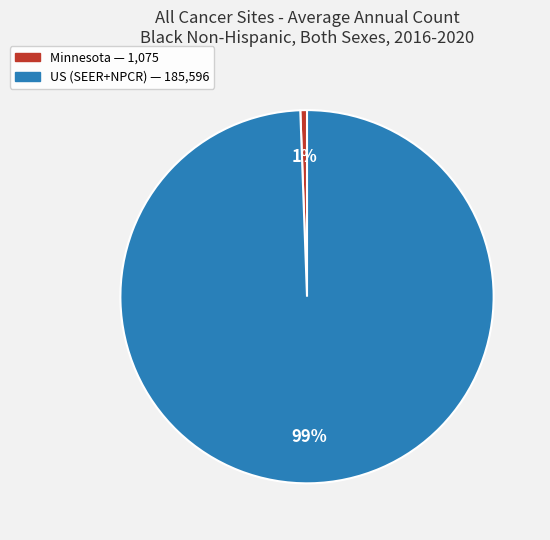

Is it true that Minnesota is 37% of the pie?

False